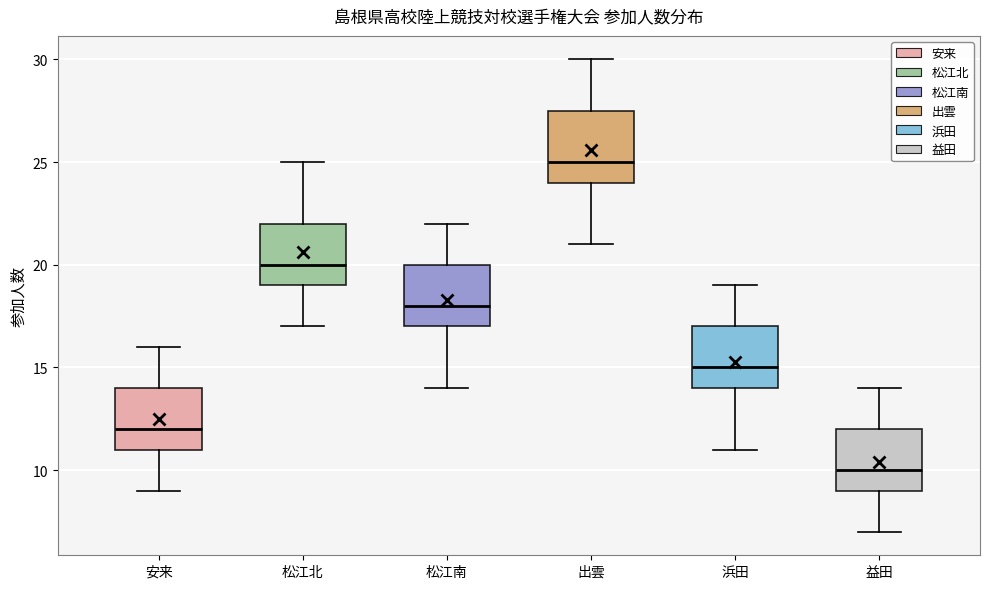

Reading left to right, read every box against the y-axis: the position of its median line, the range the box covers, and the ends of its whiskers. The values are not printed on the chart, so give them approximately, as read against the axis.

安来: median 12.0, box 11.0 to 14.0, whiskers 9.0 to 16.0
松江北: median 20.0, box 19.0 to 22.0, whiskers 17.0 to 25.0
松江南: median 18.0, box 17.0 to 20.0, whiskers 14.0 to 22.0
出雲: median 25.0, box 24.0 to 27.5, whiskers 21.0 to 30.0
浜田: median 15.0, box 14.0 to 17.0, whiskers 11.0 to 19.0
益田: median 10.0, box 9.0 to 12.0, whiskers 7.0 to 14.0